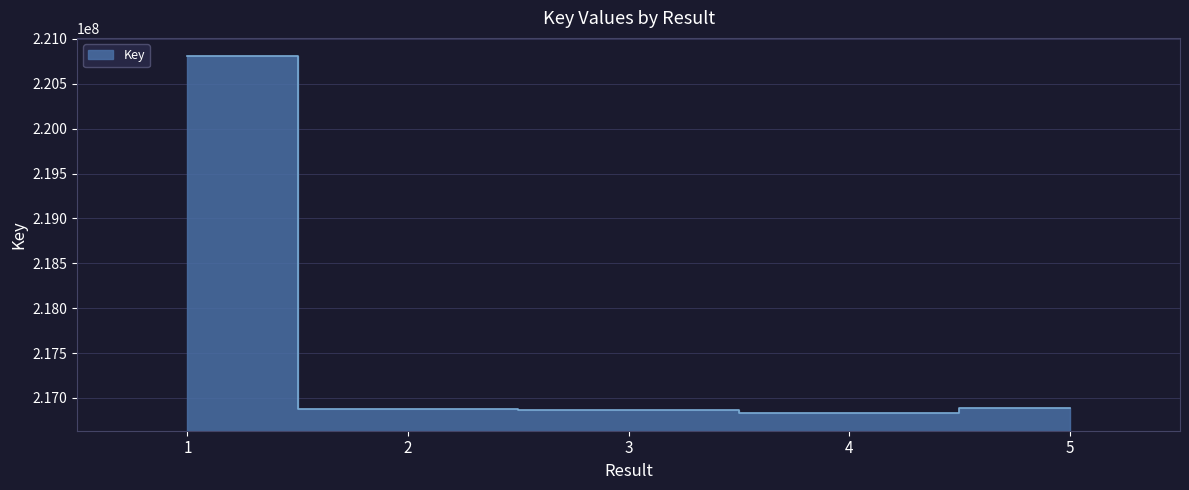

Which has a higher value, 2 or 4?

2